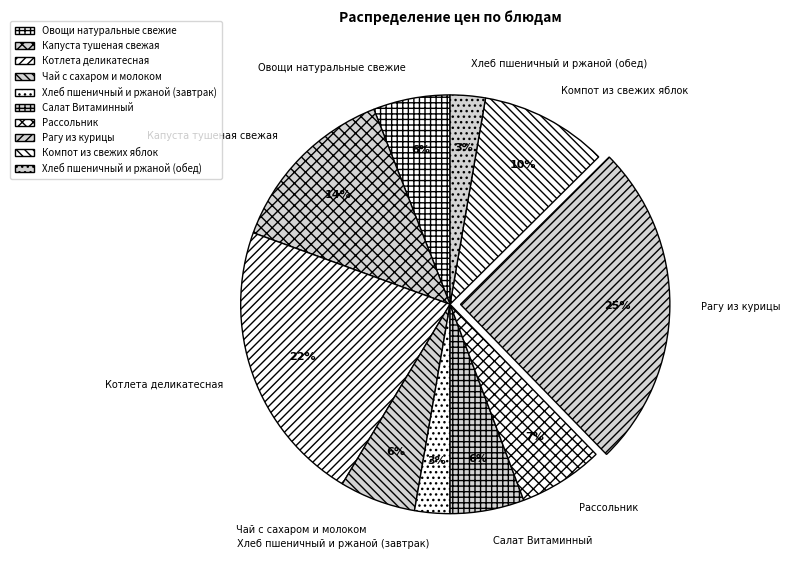

The Котлета деликатесная slice represents 22% of the pie. True or false?

True